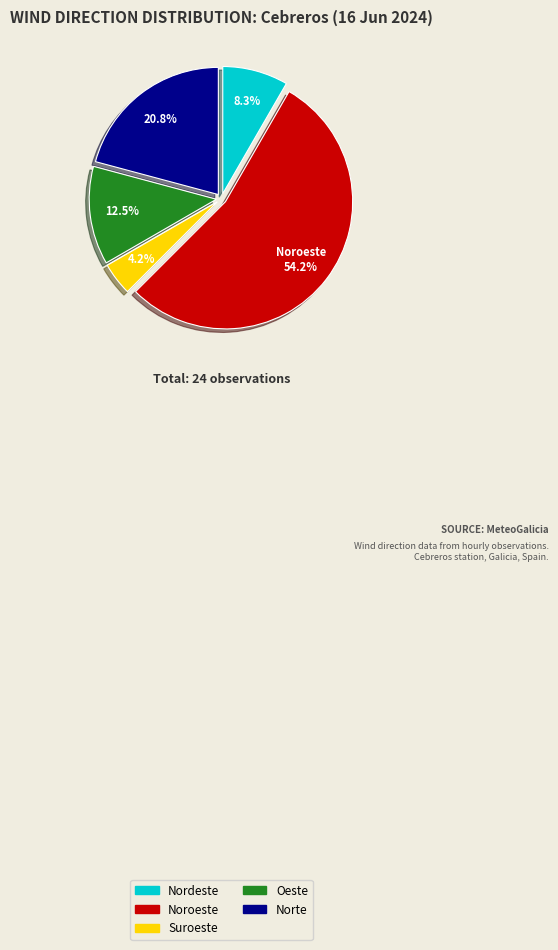

To the nearest percent, what is the average slice percentage?

20%